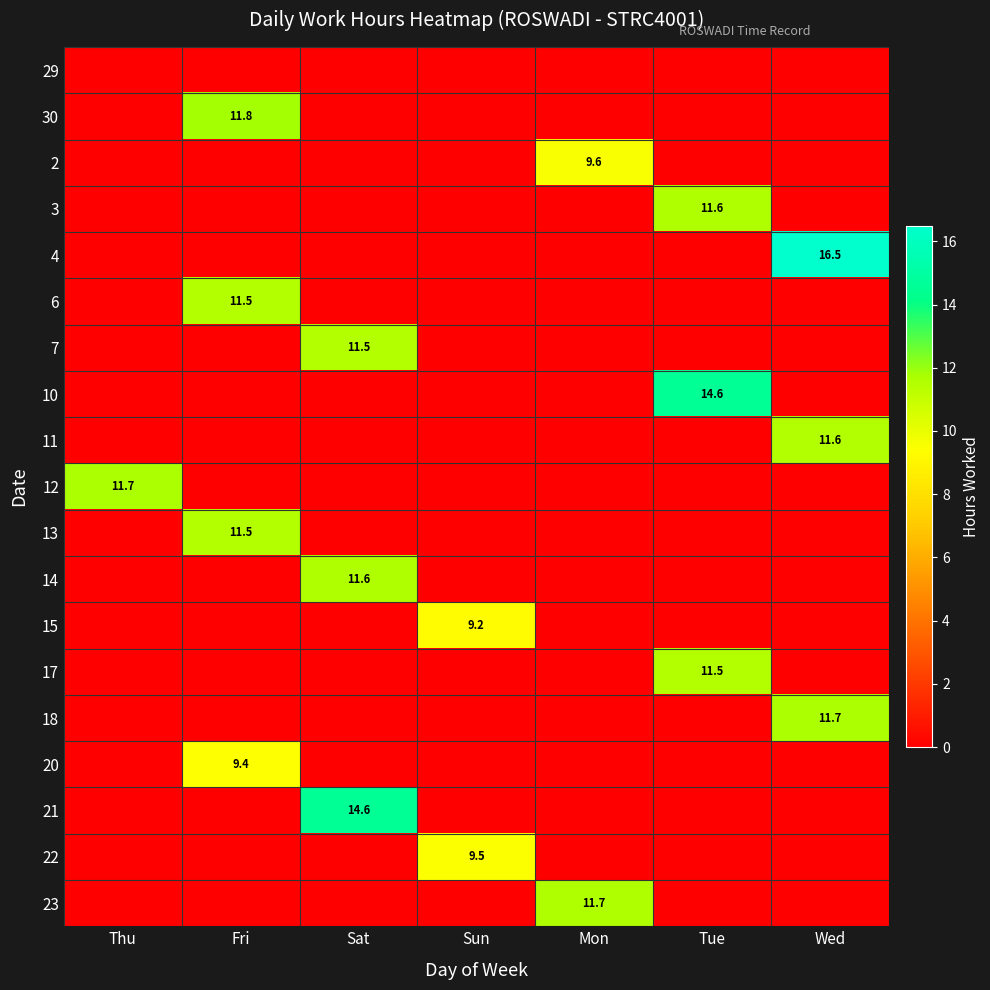

Which series has the largest range (max minus min)?

4